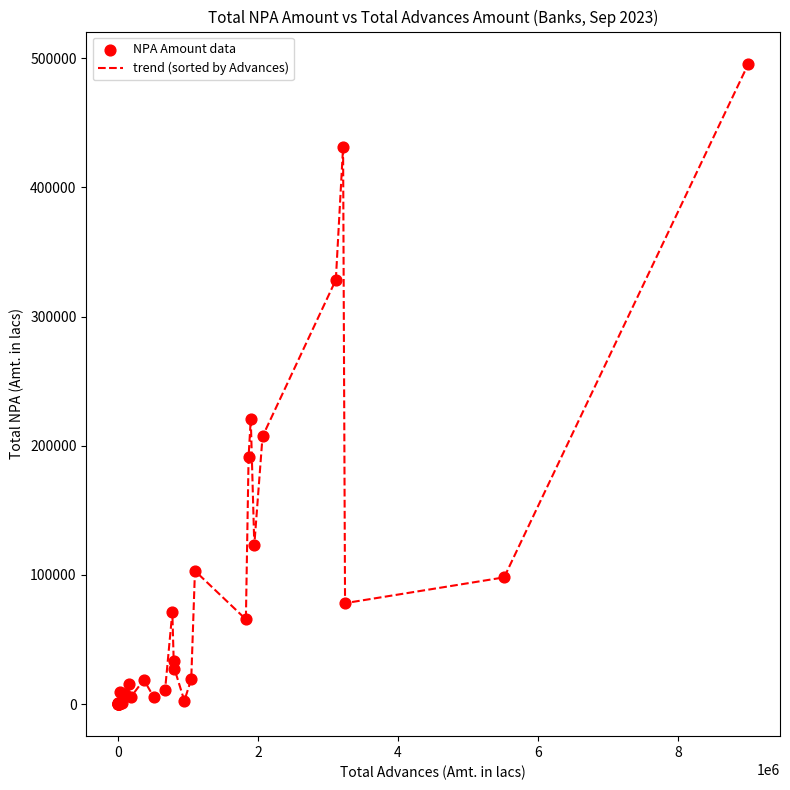

What is the difference between the maximum and minimum values?

495821.4